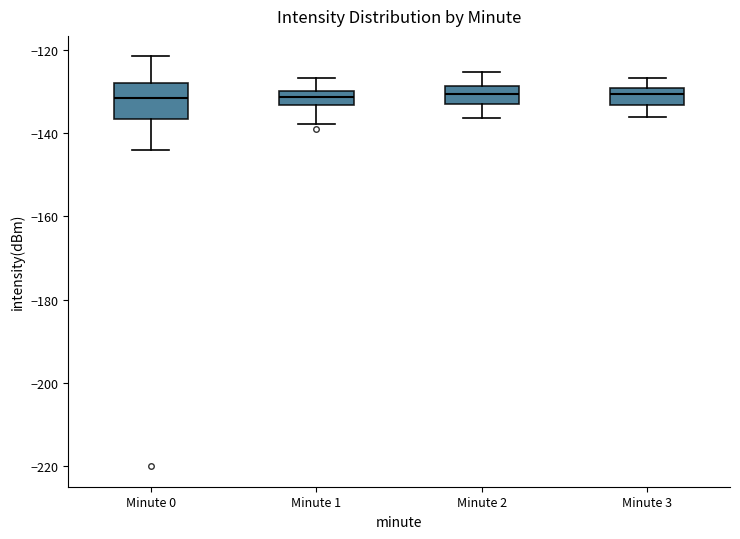

Where does the upper whisker of the box for Minute 3 end on the y-axis? The values are not printed on the chart, so give them approximately, as read against the axis.

-126